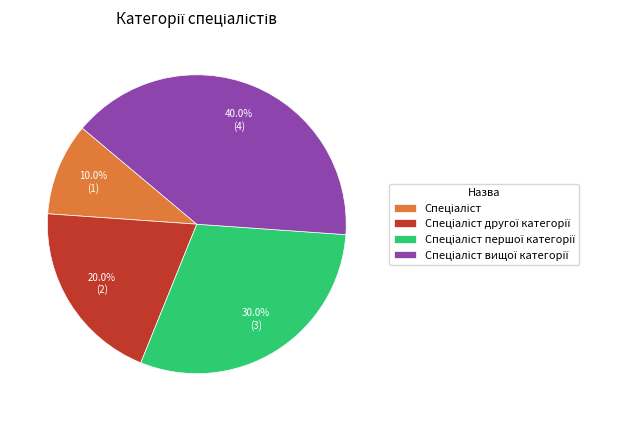

Is there a majority slice in this chart?

No